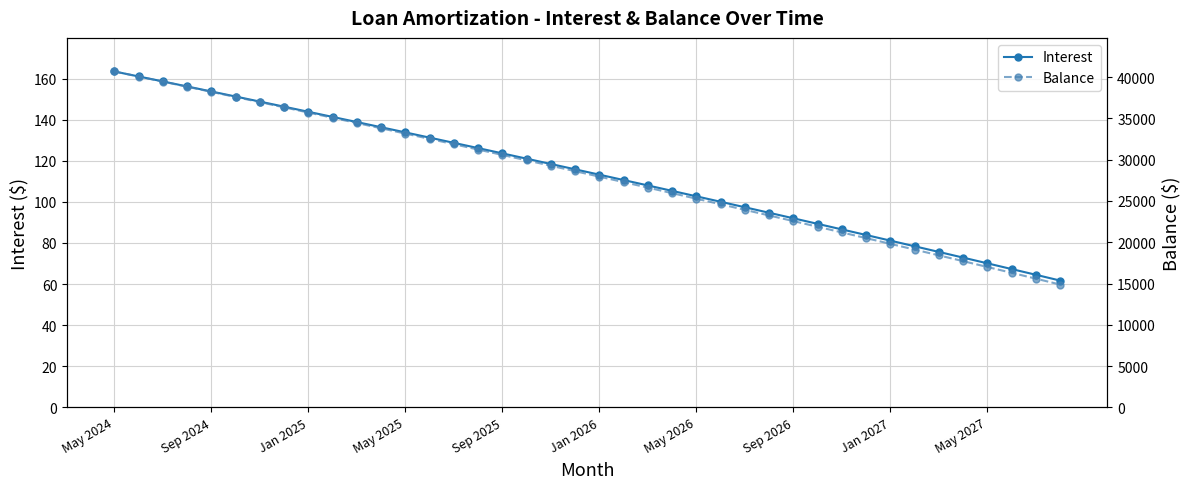

What is the average value of the Balance series?

28107.2